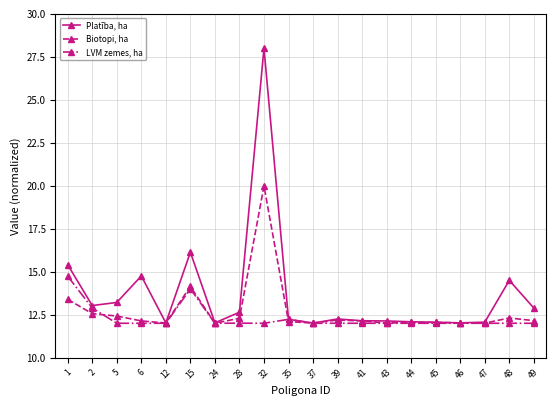

Which series changed the most between 6 and 35?

Platība, ha